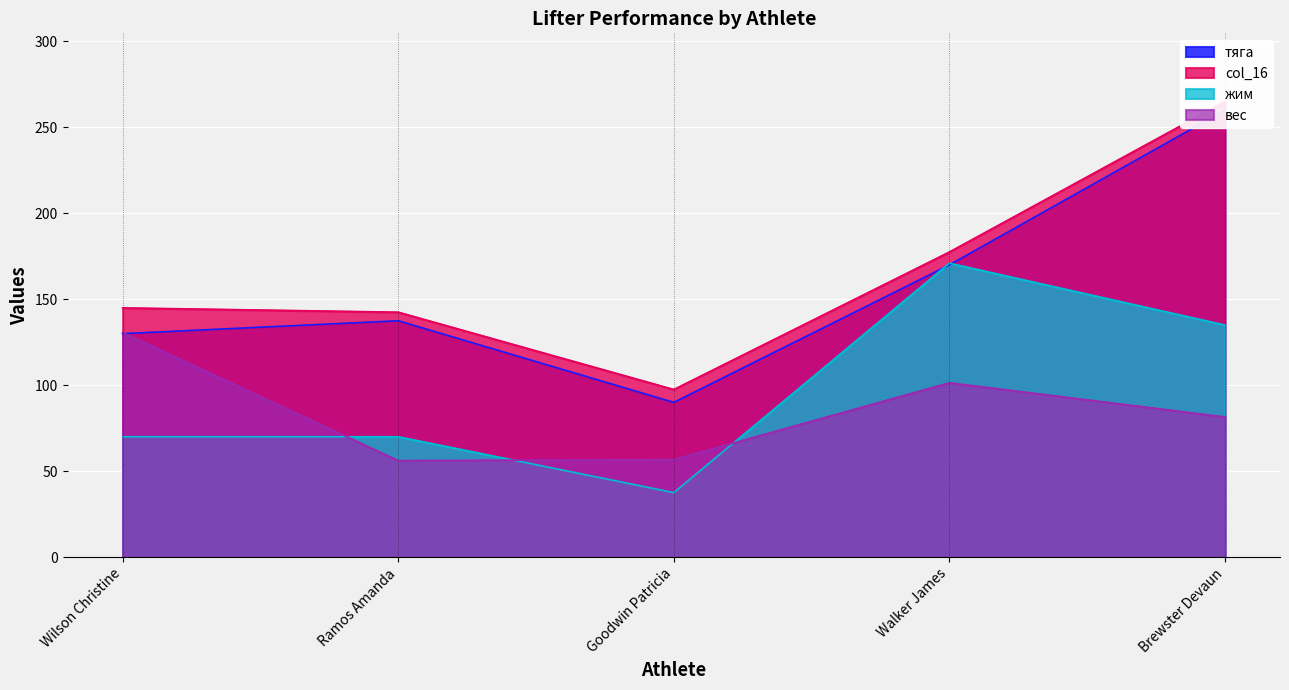

At which category is the sum across all series the highest?

Brewster Devaun